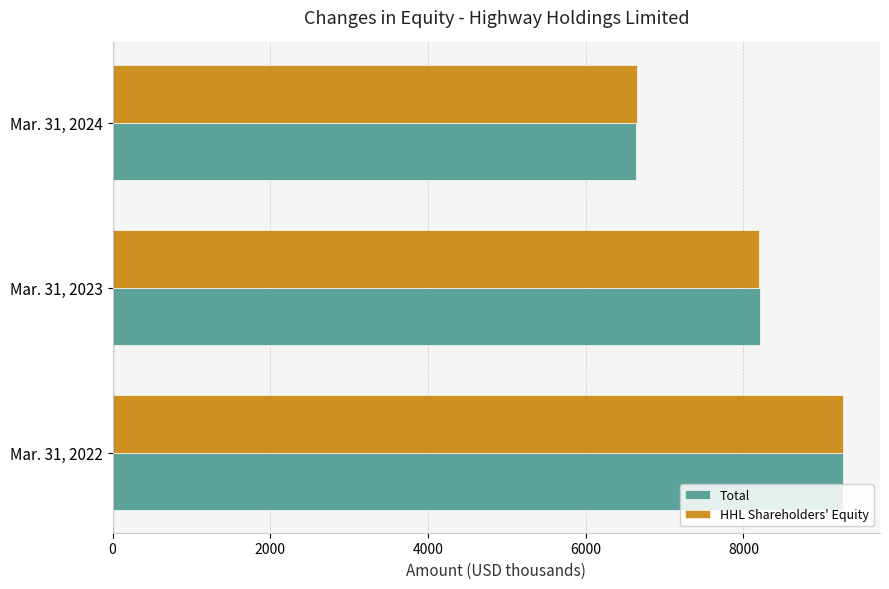

What is the smallest value displayed?

6638